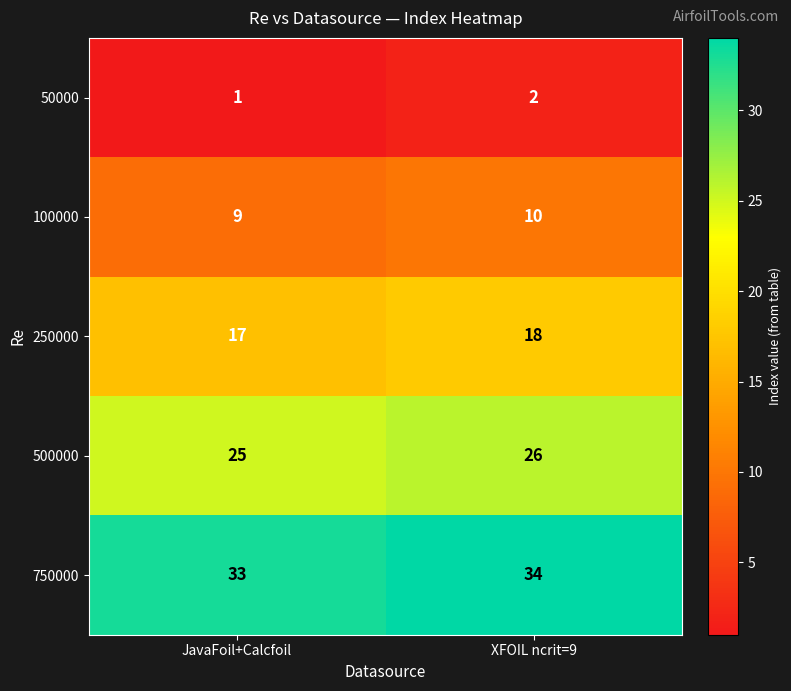

What is the spread (max minus min) of values at XFOIL ncrit=9?

32